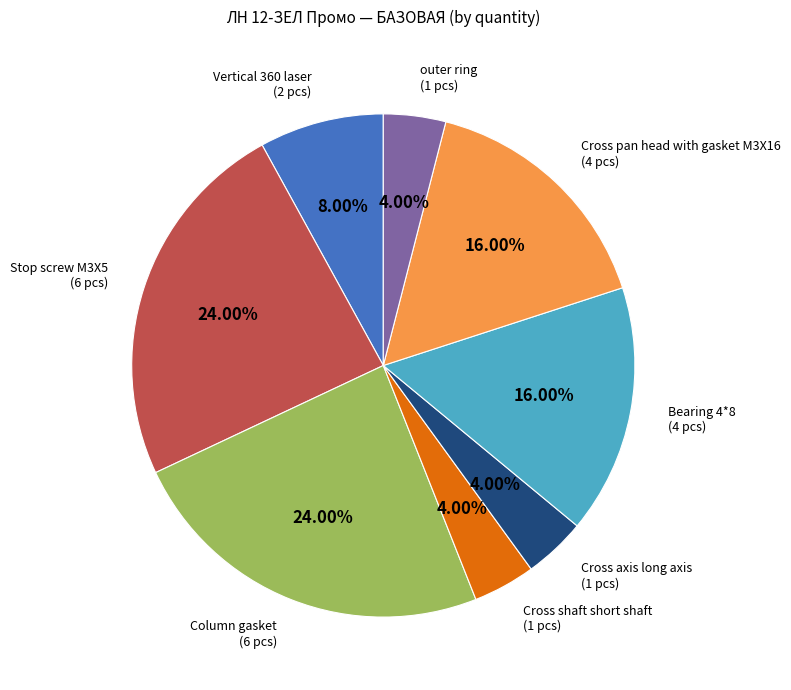

Is there a majority slice in this chart?

No